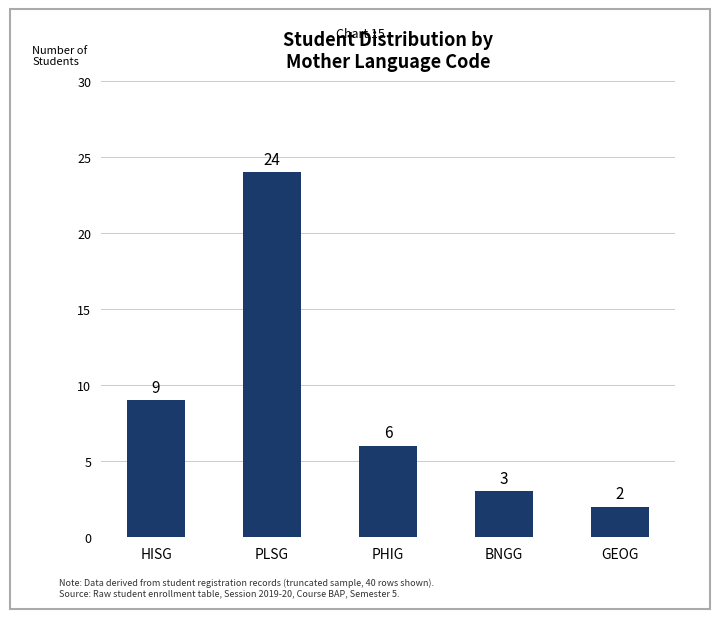

What position from the left is PLSG?

2